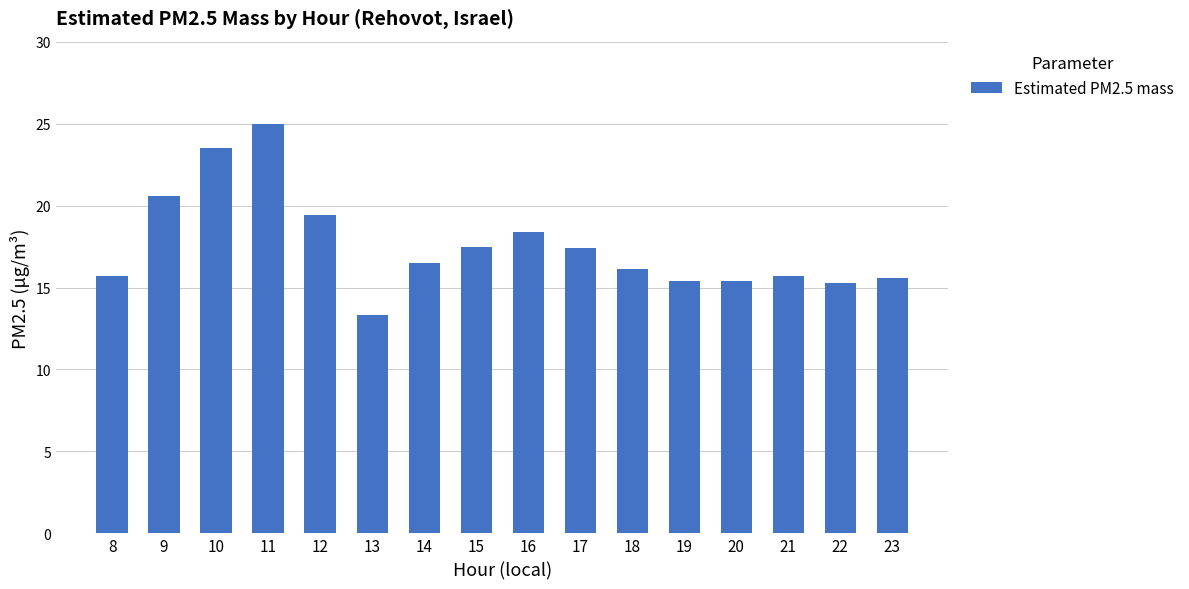

At which label does the data first exceed 16?

9